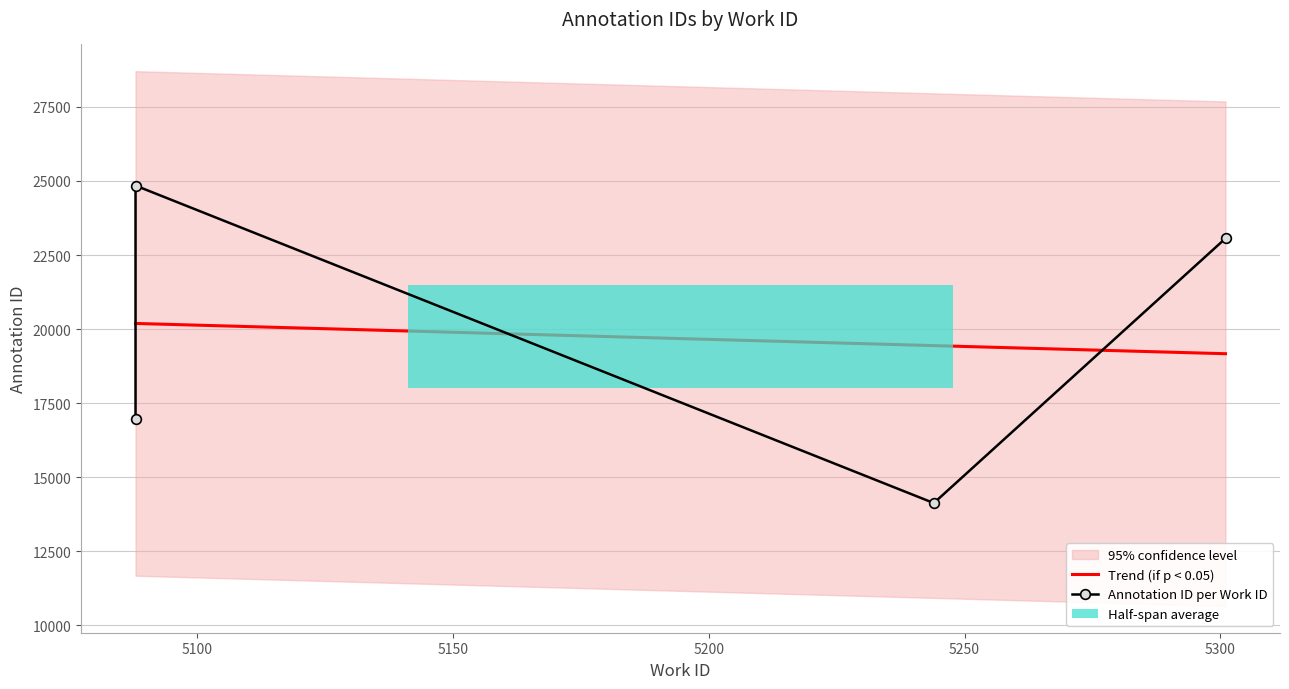

Approximately how many times larger is the value at 5088 compared to 5301?

1.8